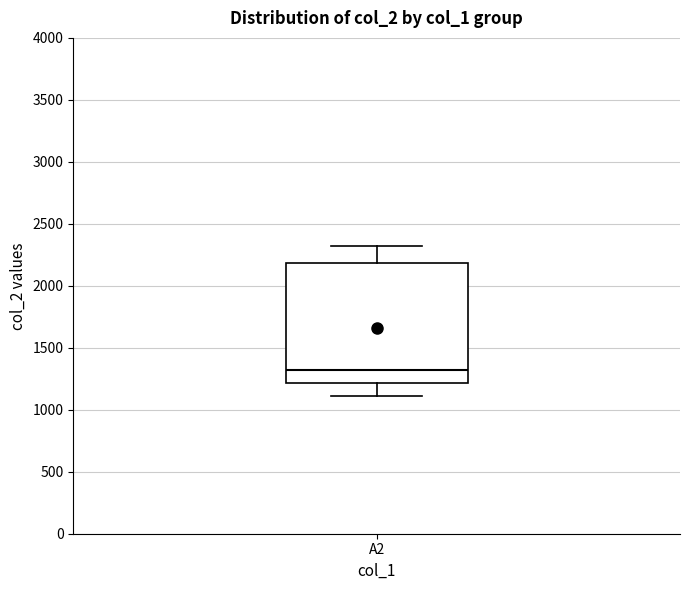

Where is the lower edge of the box for A2 on the y-axis? The values are not printed on the chart, so give them approximately, as read against the axis.

1200